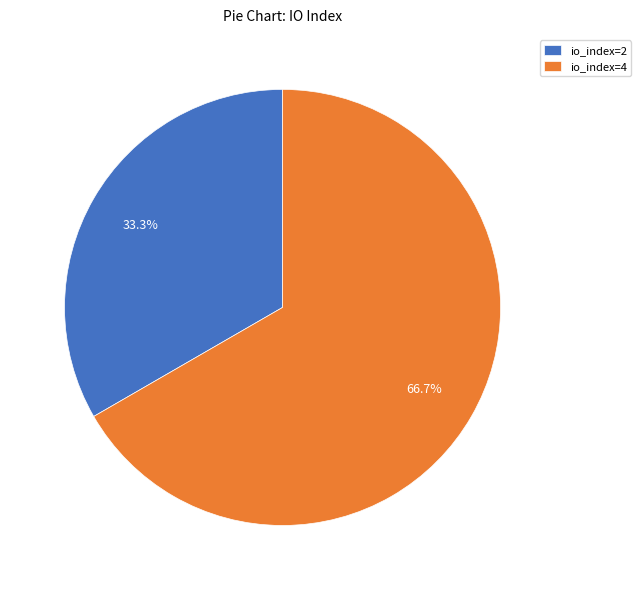

What is the smallest slice in the pie chart?

io_index=2